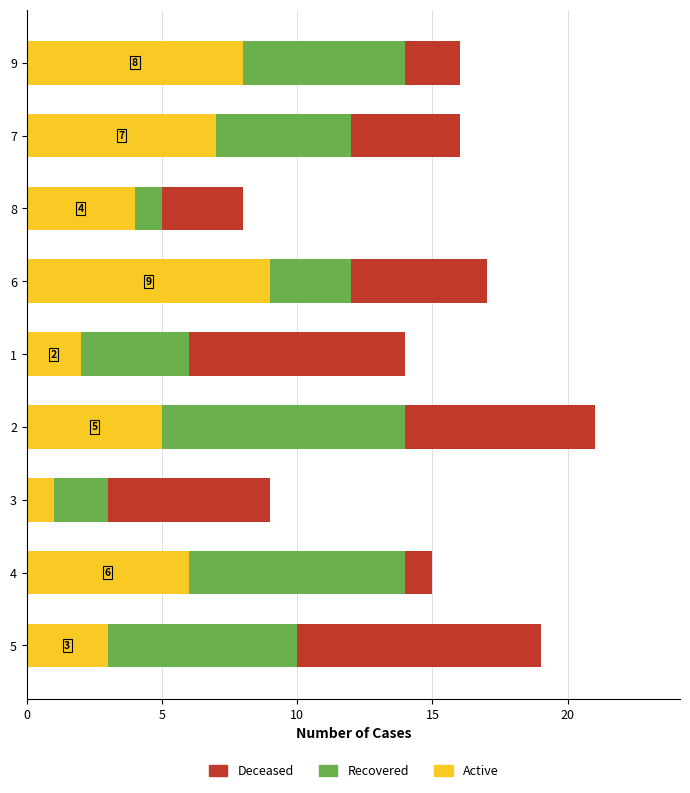

How many distinct data groups are displayed?

3